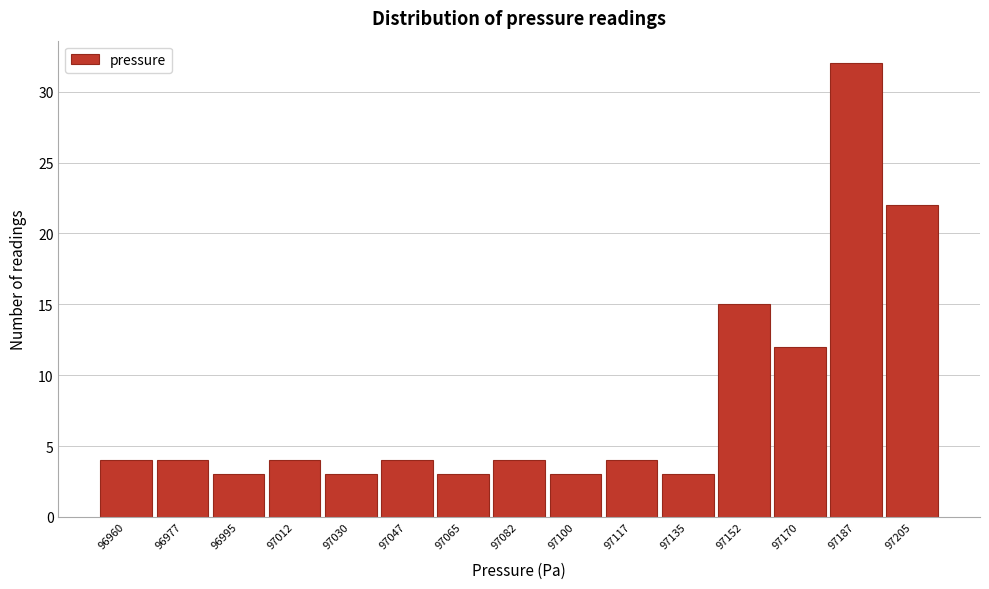

Reading right to left, list all the values displayed in this chart.

22	32	12	15	3	4	3	4	3	4	3	4	3	4	4